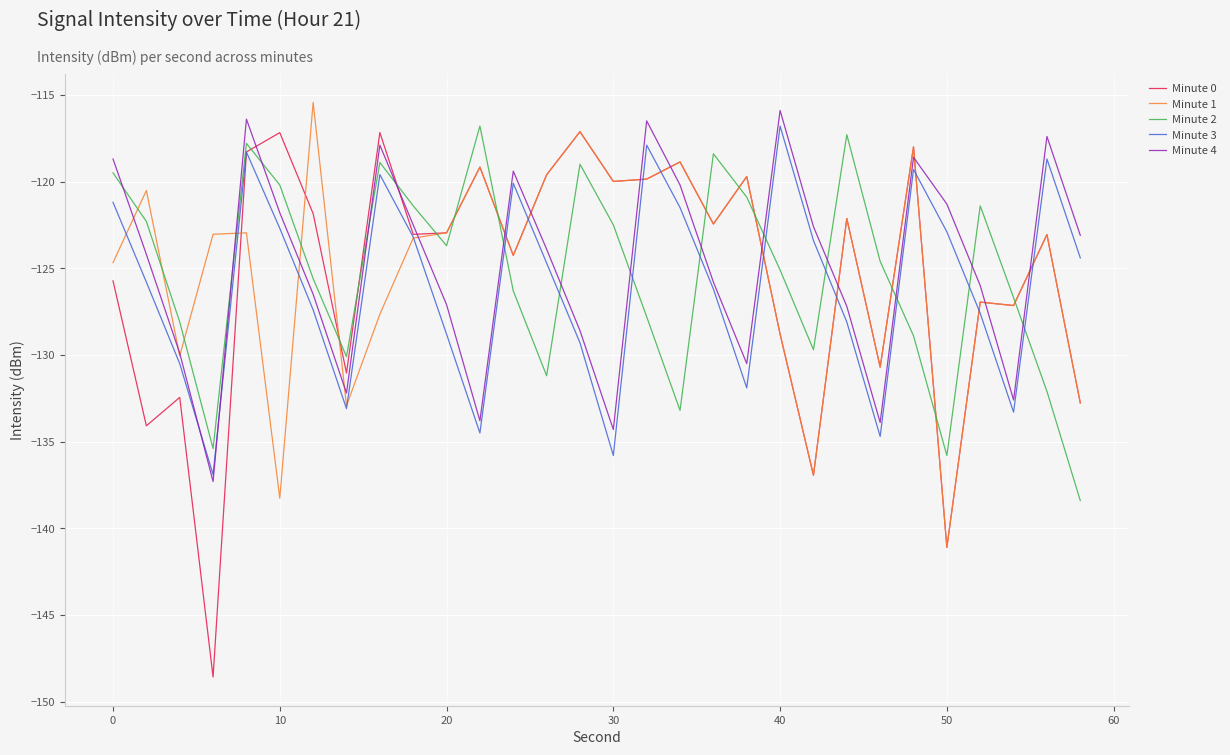

What is the highest value of the Minute 2 series?

-116.8